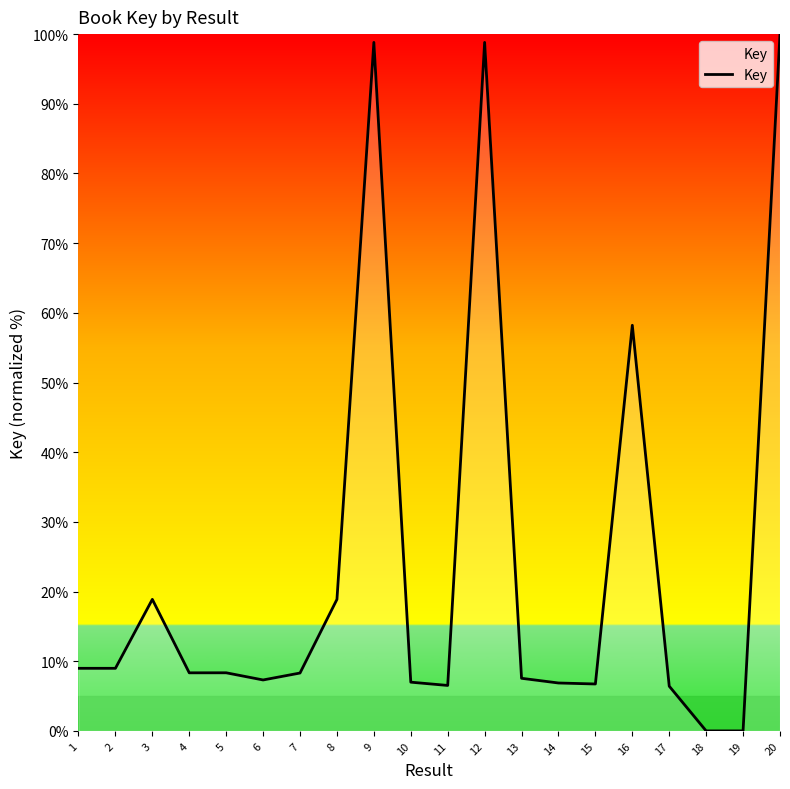

At which label is the value closest to 50?

16